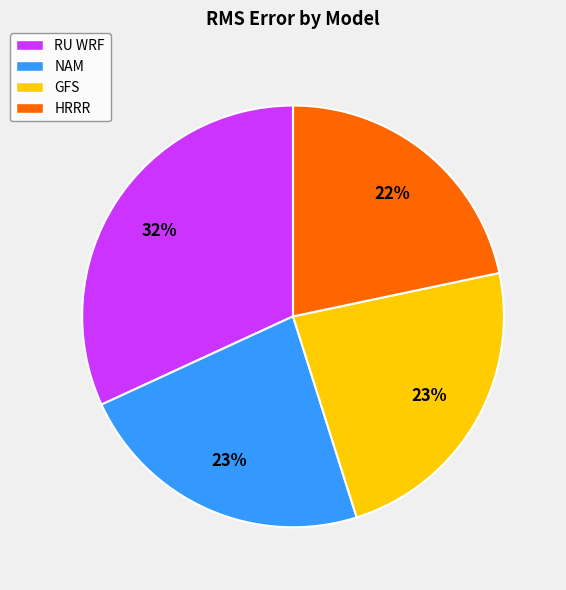

What is the largest slice in the pie chart?

RU WRF